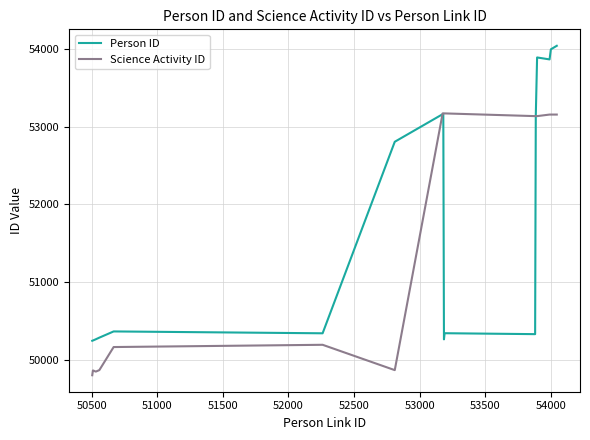

What is the highest value of the Person ID series?

54041